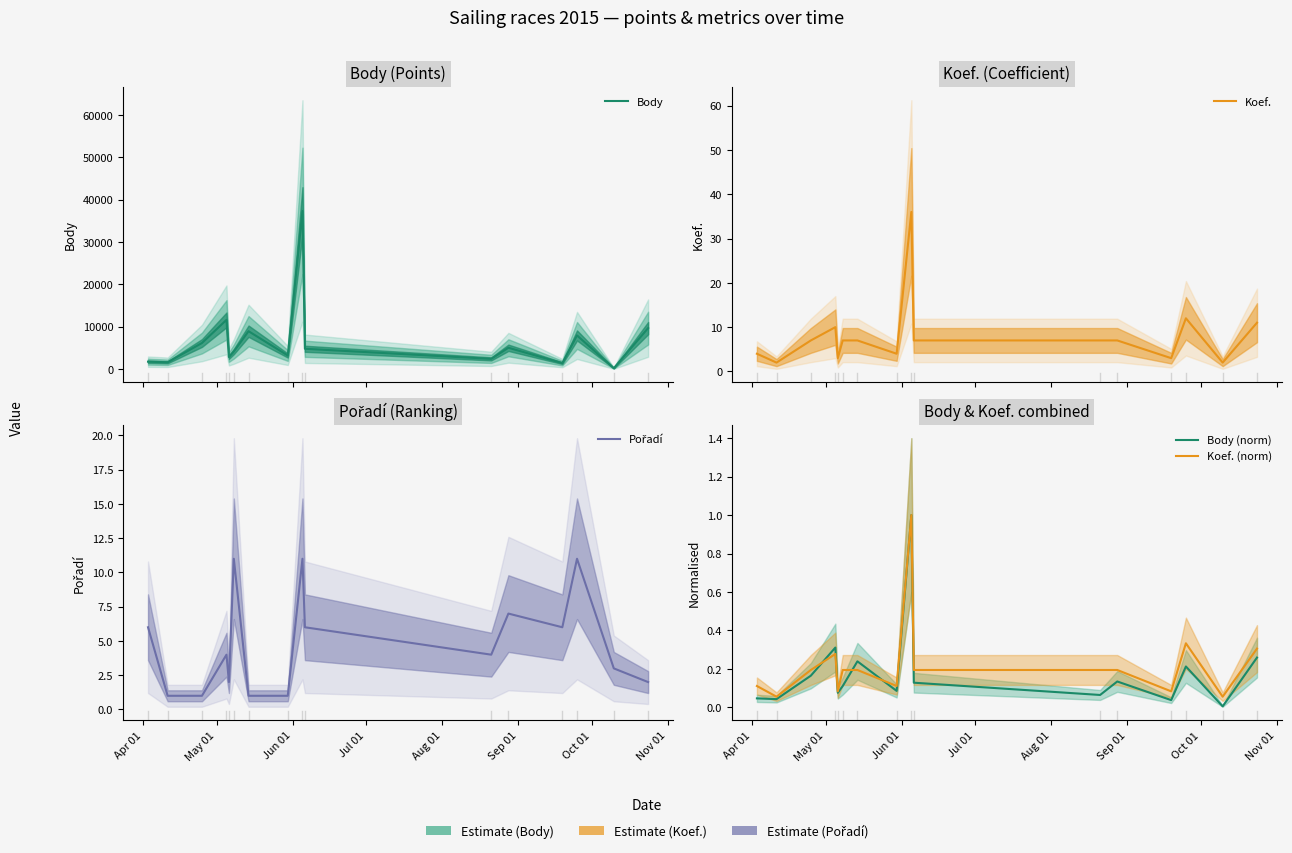

True or false: Koef. and Koef. (norm) intersect in this chart.

False